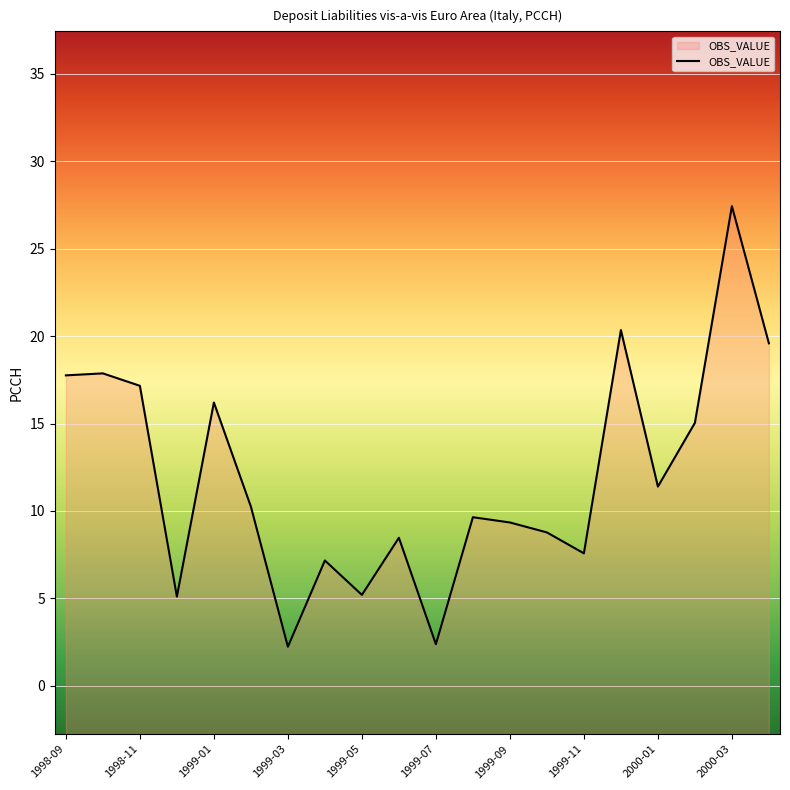

At which category does the chart reach its minimum across all series?

1999-03